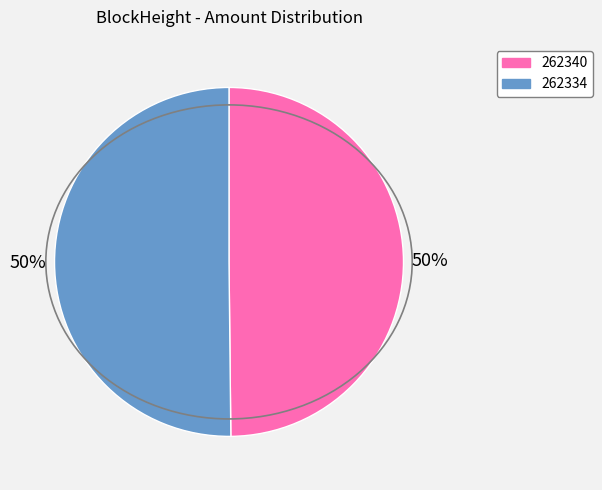

Combined, do 262340 and 262334 account for over 50%?

Yes